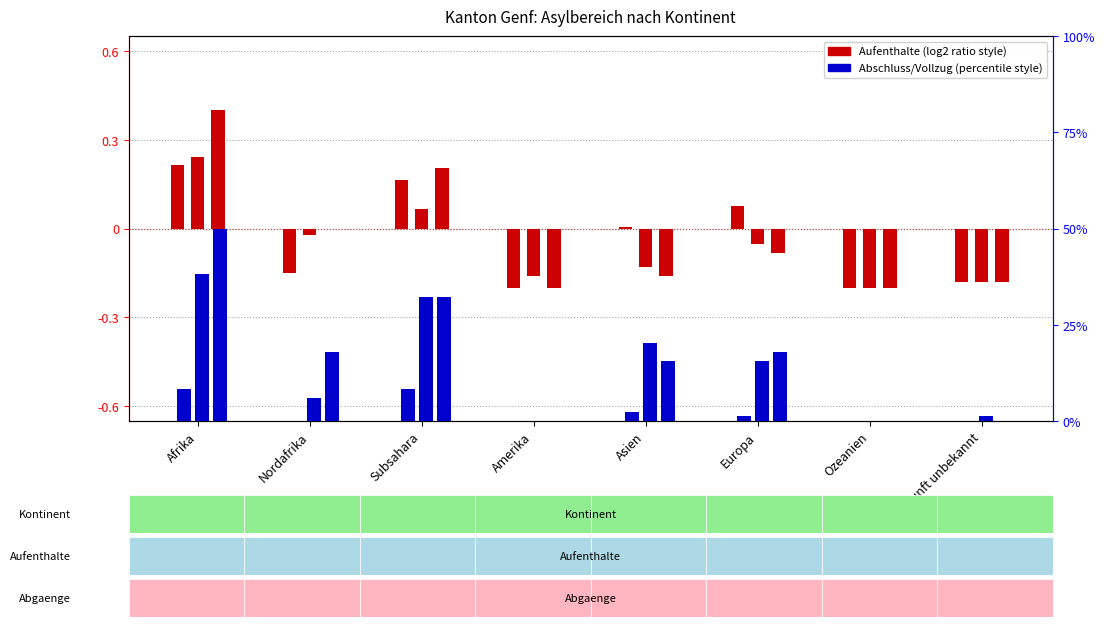

What is the smallest value displayed?

-0.2